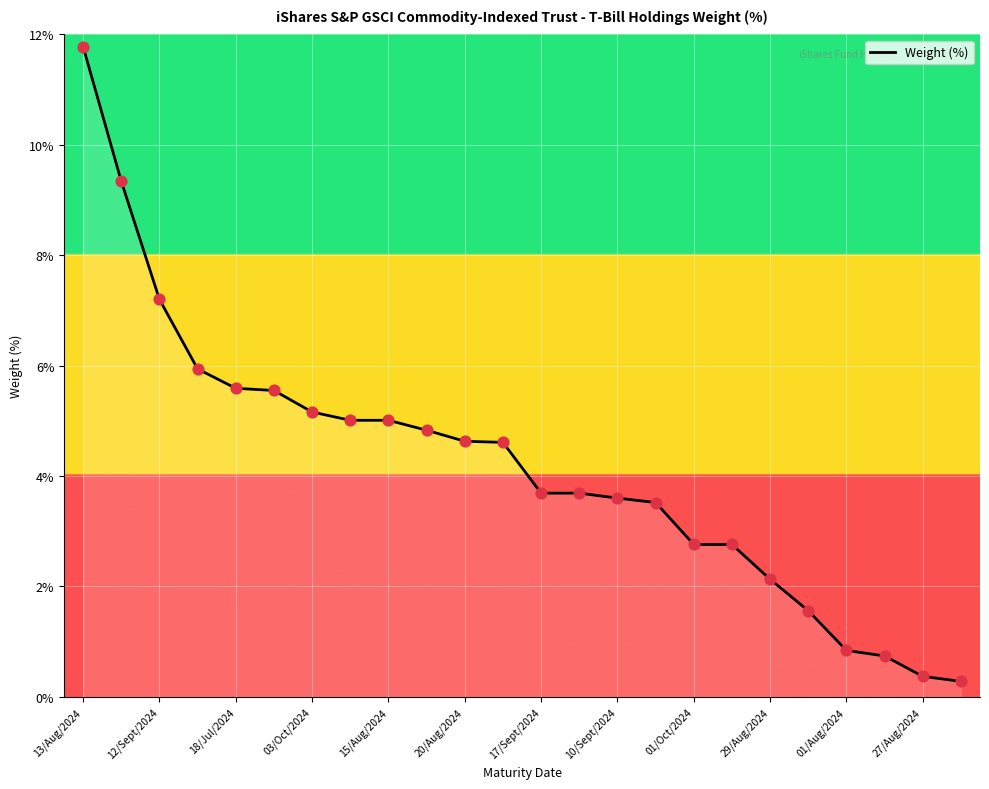

What is the maximum value shown in the chart?

11.8